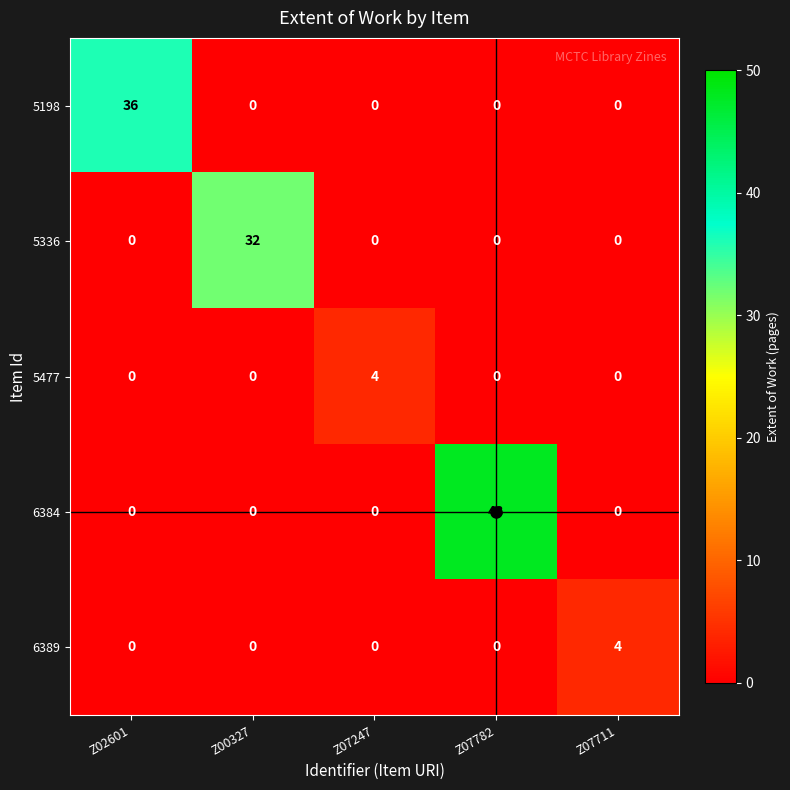

Between Z02601 and Z07247, which series saw the biggest shift?

5198